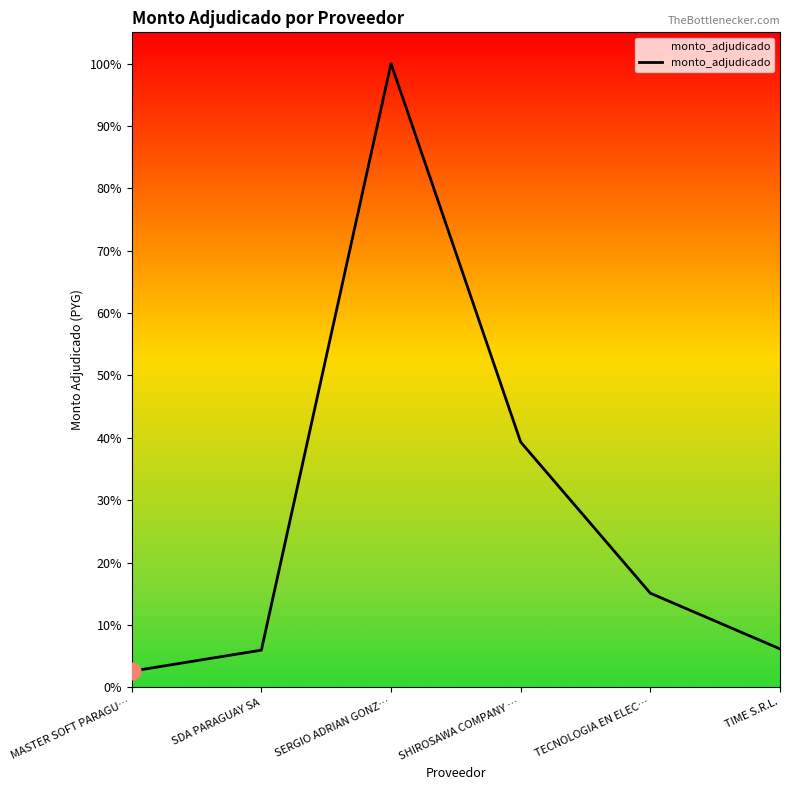

What is the sum of the values at SHIROSAWA COMPANY … and SERGIO ADRIAN GONZ…?

278030000